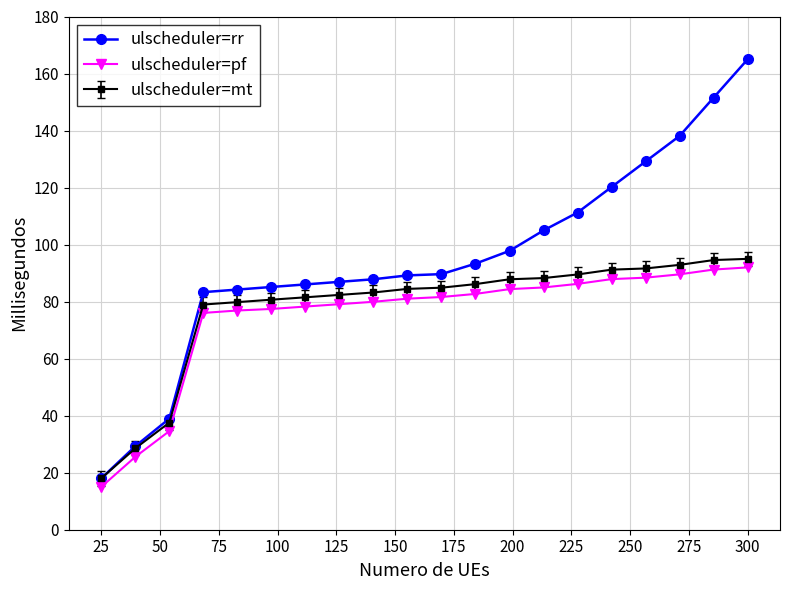

At how many categories does at least one series exceed 95?

8